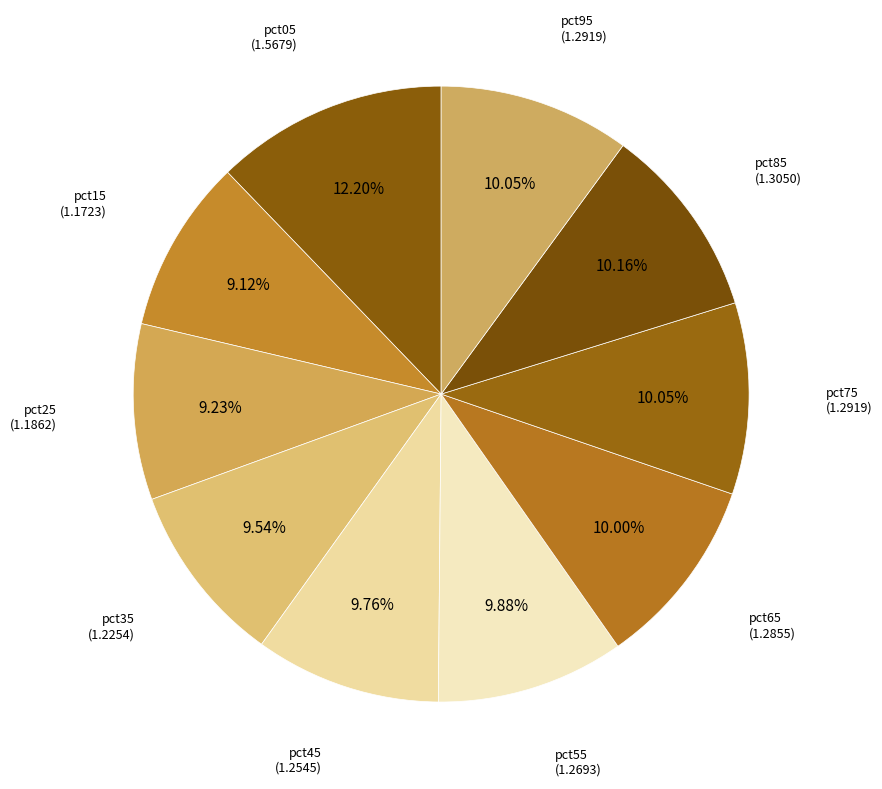

How many segments does this pie chart have?

10